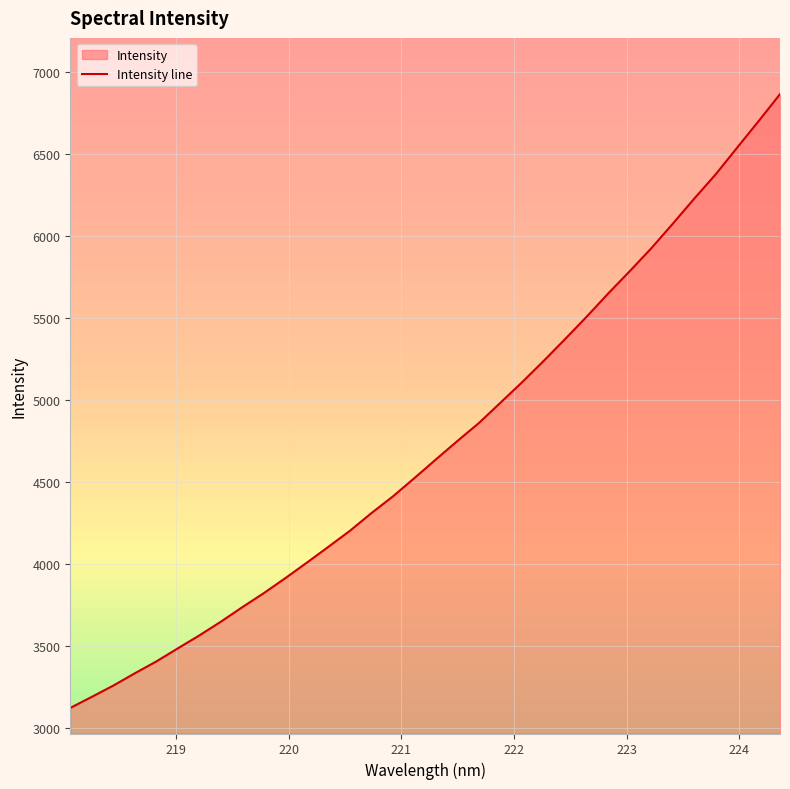

What is the smallest value displayed?

3120.5